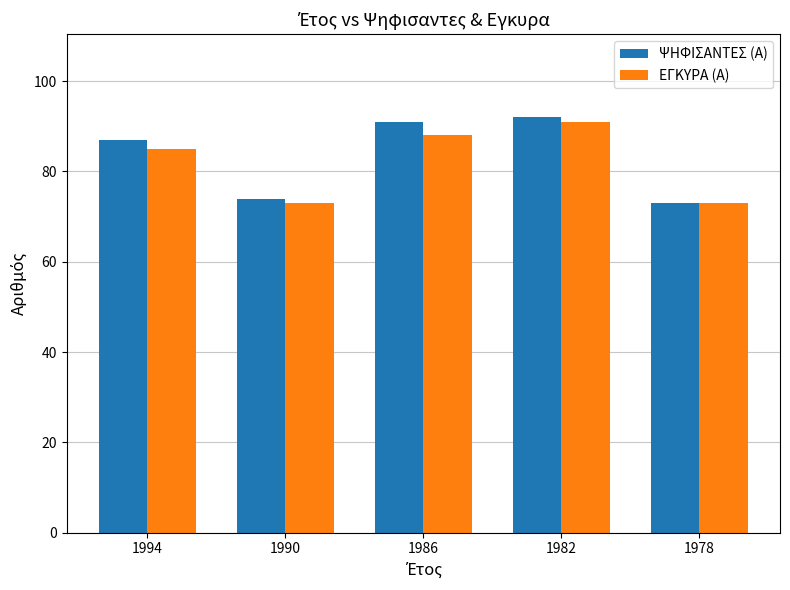

Reading left to right, transcribe all the data shown in this chart.

ΨΗΦΙΣΑΝΤΕΣ (Α): 1994=87	1990=74	1986=91	1982=92	1978=73
ΕΓΚΥΡΑ (Α): 1994=85	1990=73	1986=88	1982=91	1978=73